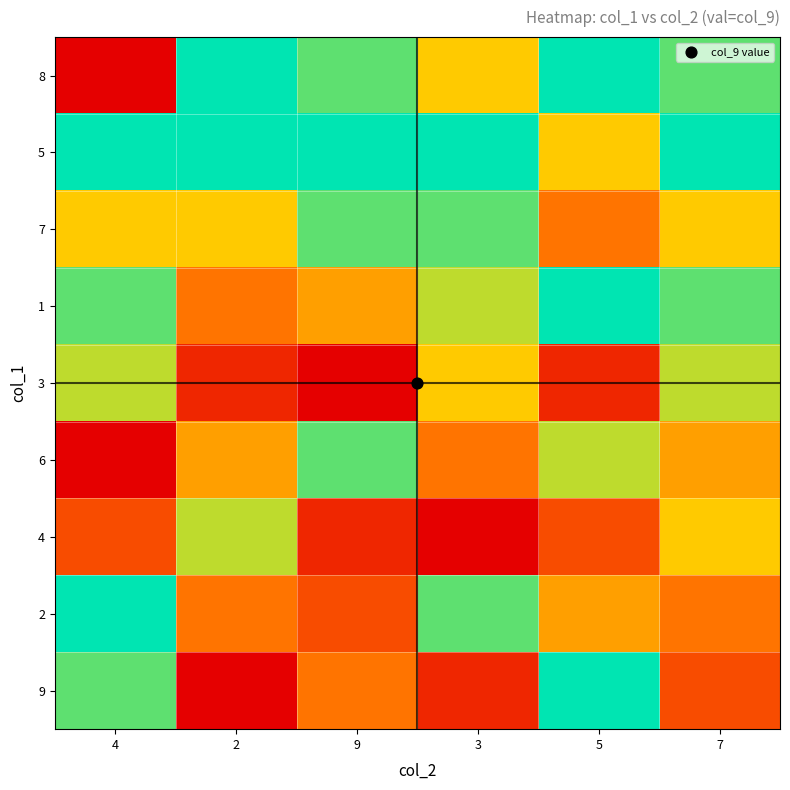

Reading left to right, what are all the values shown in this chart?

8: 4=1	2=9	9=8	3=6	5=9	7=8
5: 4=9	2=9	9=9	3=9	5=6	7=9
7: 4=6	2=6	9=8	3=8	5=4	7=6
1: 4=8	2=4	9=5	3=7	5=9	7=8
3: 4=7	2=2	9=1	3=6	5=2	7=7
6: 4=1	2=5	9=8	3=4	5=7	7=5
4: 4=3	2=7	9=2	3=1	5=3	7=6
2: 4=9	2=4	9=3	3=8	5=5	7=4
9: 4=8	2=1	9=4	3=2	5=9	7=3